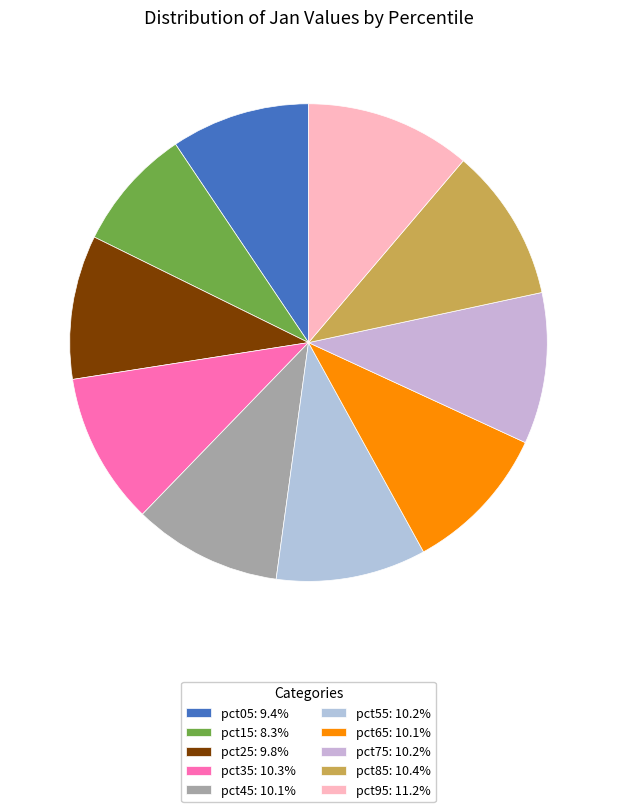

How many segments does this pie chart have?

10